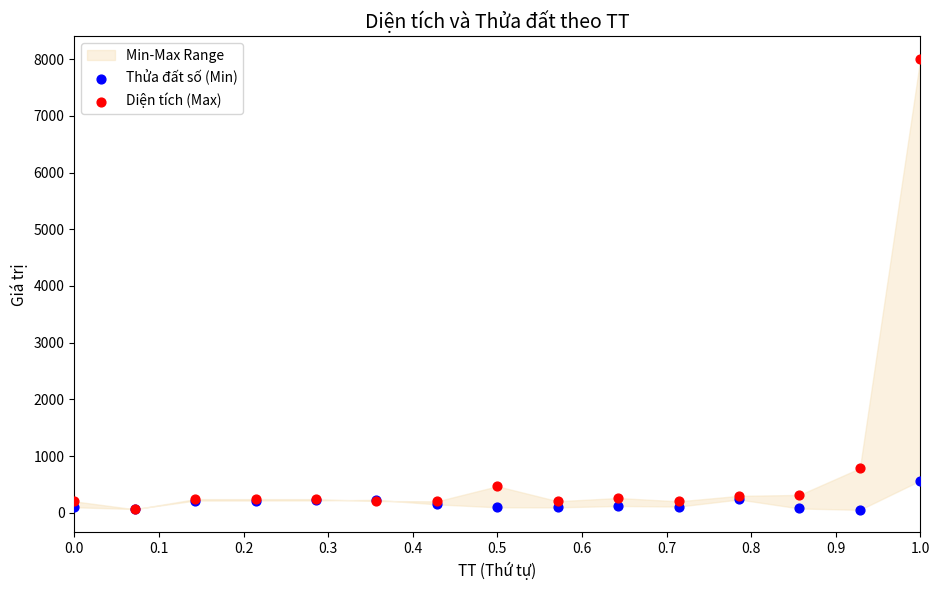

Which series contains the highest Y value?

Diện tích (Max)